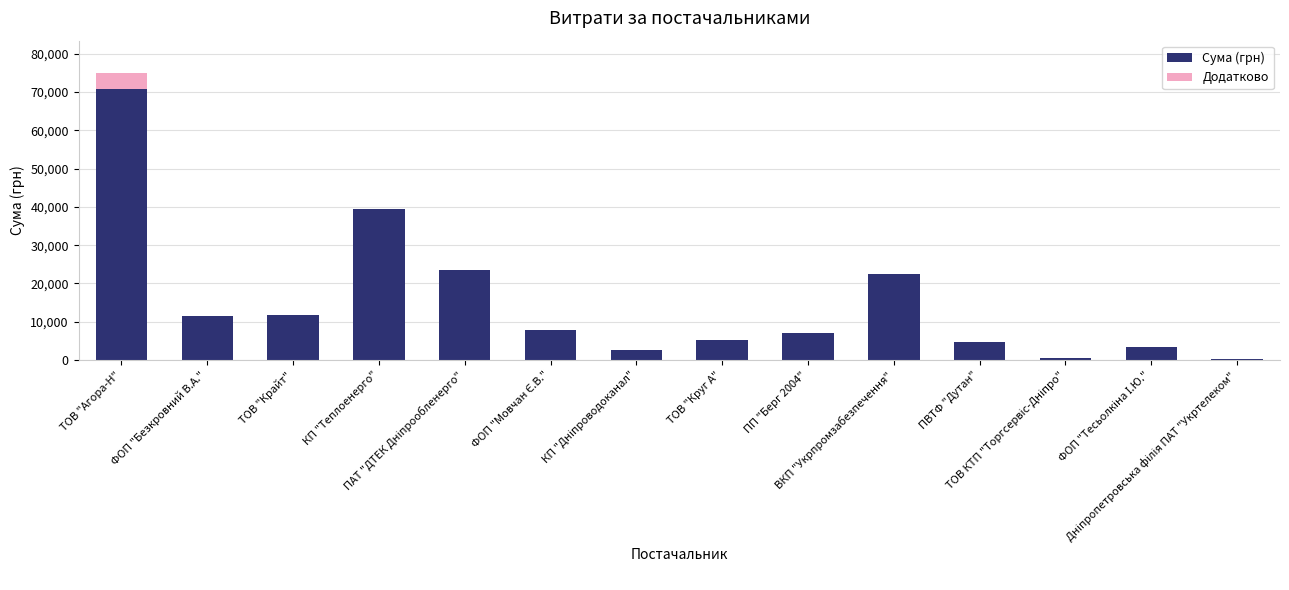

What is the minimum value shown in the chart?

304.0